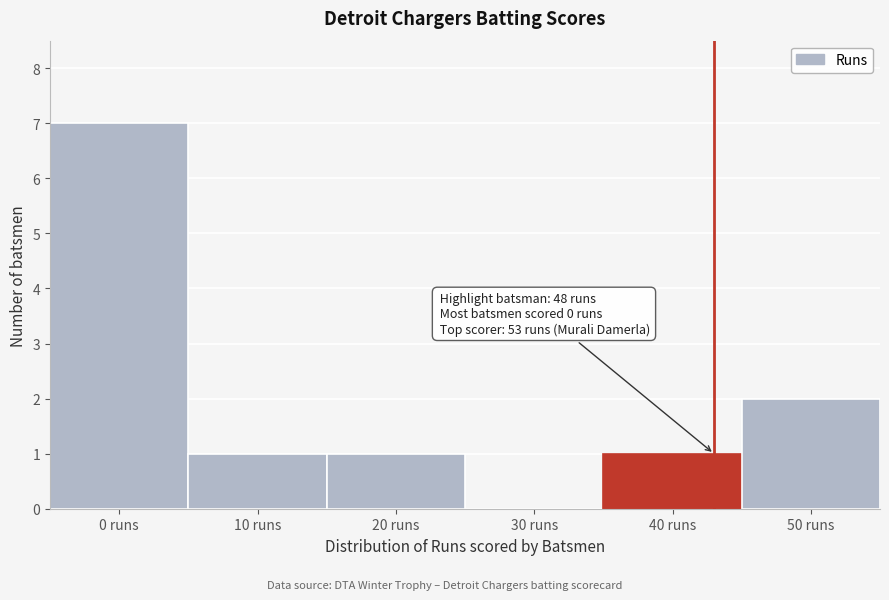

Reading left to right, list all the values displayed in this chart.

0 runs=7	10 runs=1	20 runs=1	30 runs=0	40 runs=1	50 runs=2